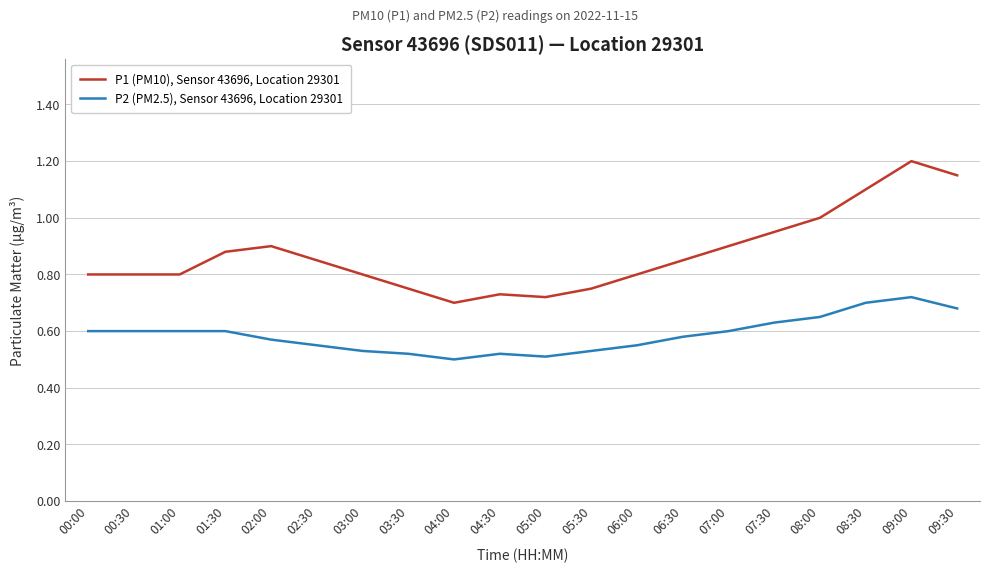

List the series in order of their overall mean, highest first.

P1 (PM10), Sensor 43696, Location 29301, P2 (PM2.5), Sensor 43696, Location 29301